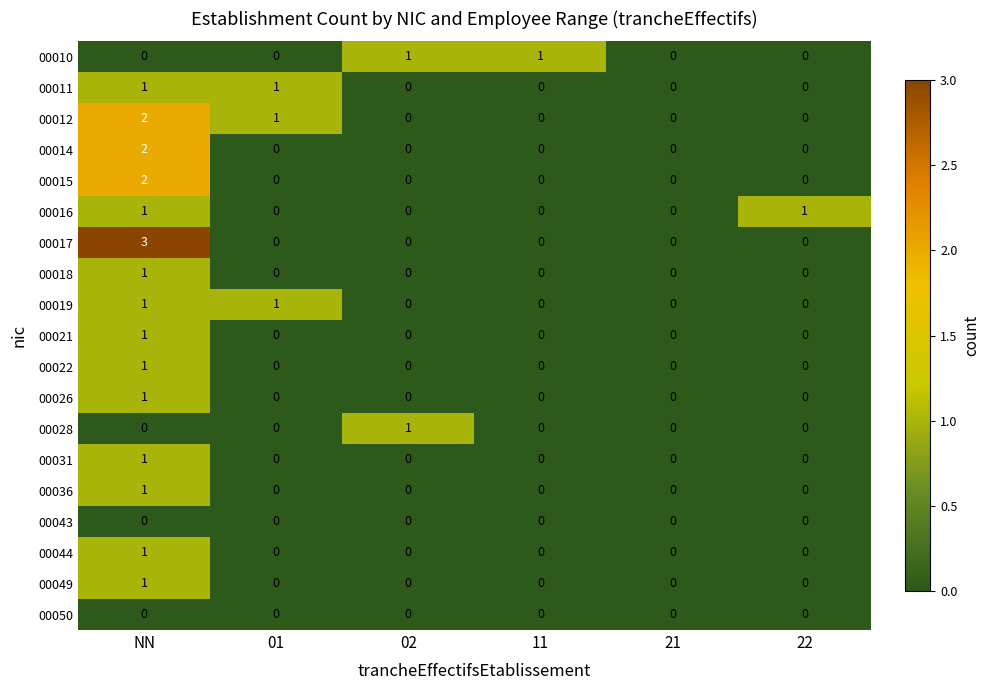

Which label corresponds to the largest value in the chart?

NN